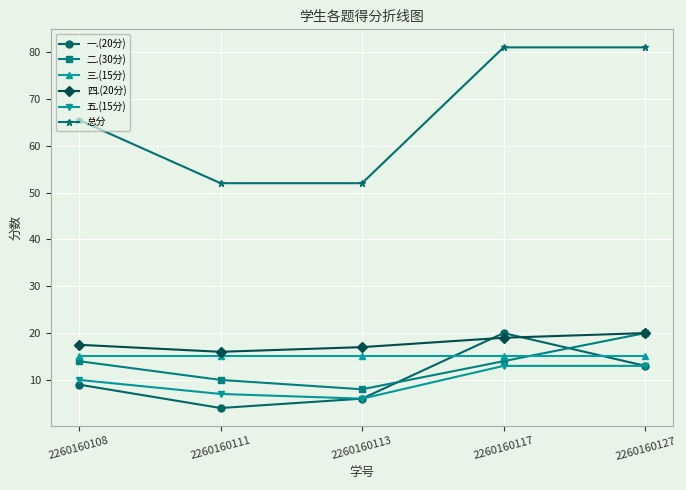

What is the spread (max minus min) of values at 2260160108?

56.5